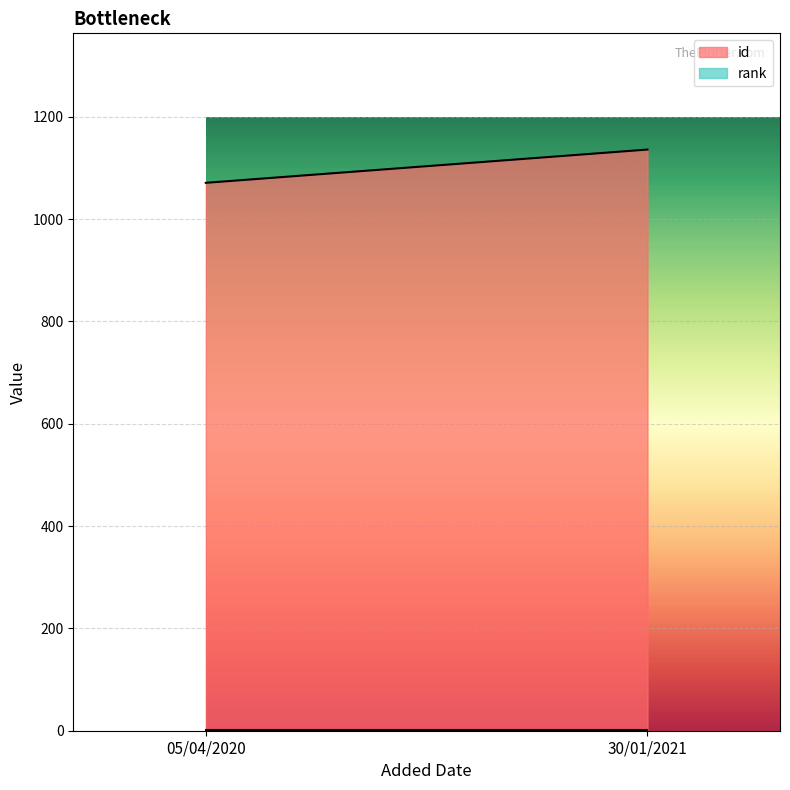

Rank the categories by rank value from highest to lowest.

05/04/2020, 30/01/2021